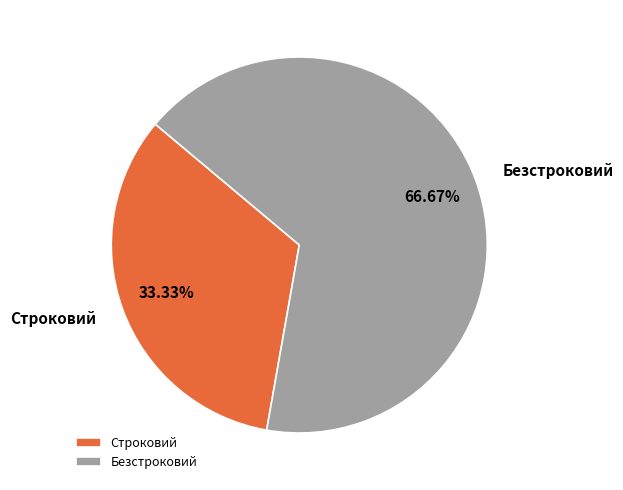

To the nearest percent, what is the combined percentage of Строковий and Безстроковий?

100%